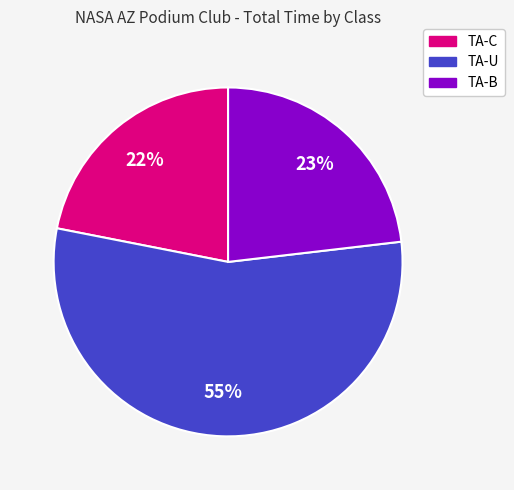

True or false: TA-U accounts for 55% of the total.

True